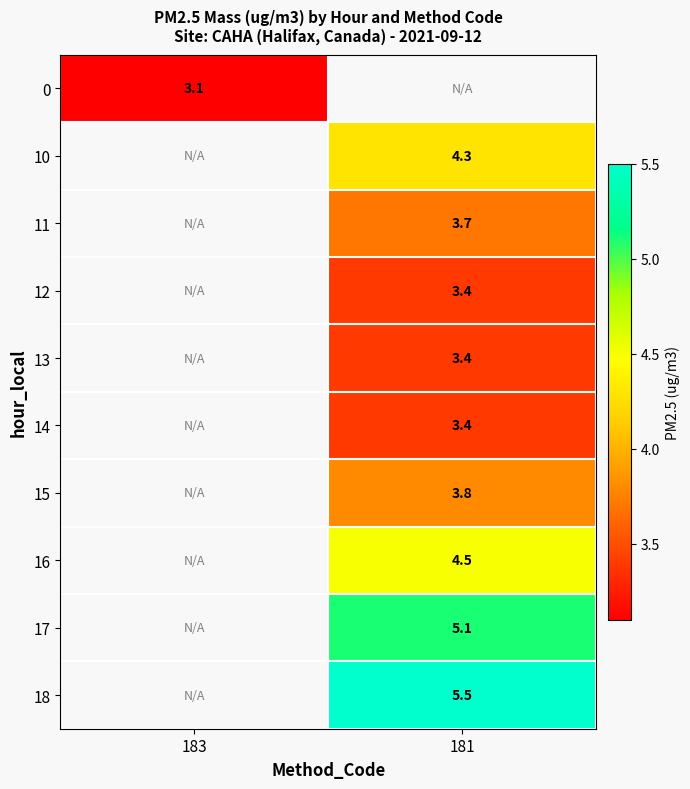

The 17 series shows 5.1 at 181. True or false?

True